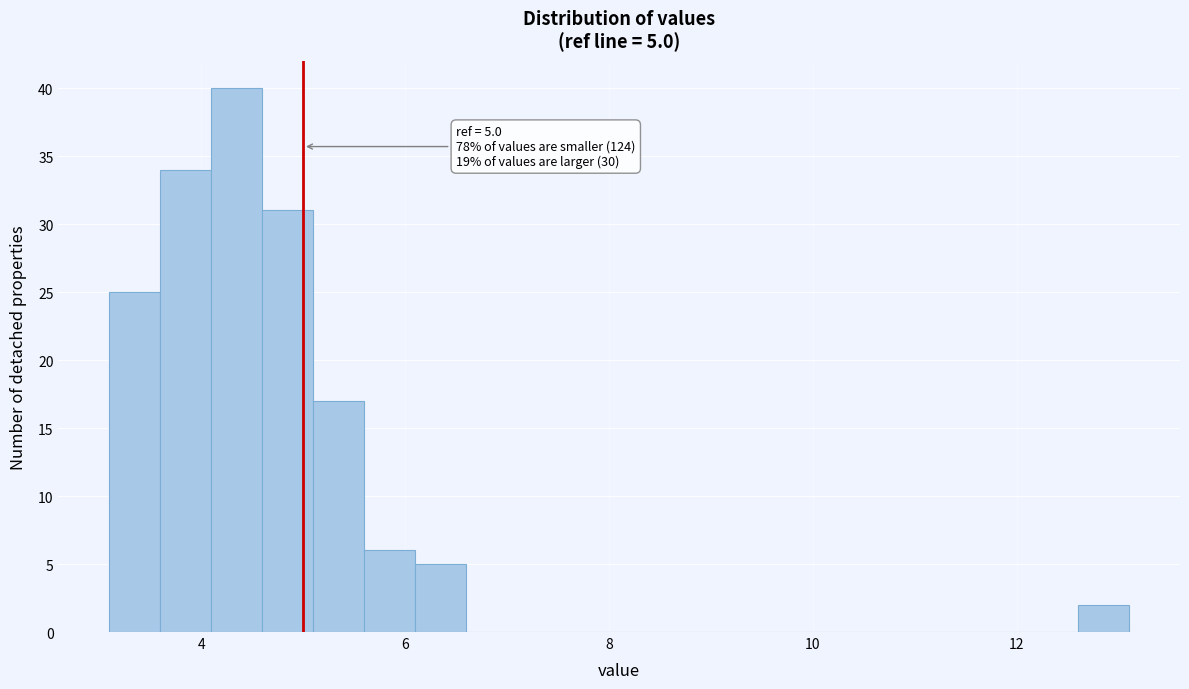

Around what value on the x-axis is the tallest bar? Give the approximate position of its centre, as read against the axis.

4.4